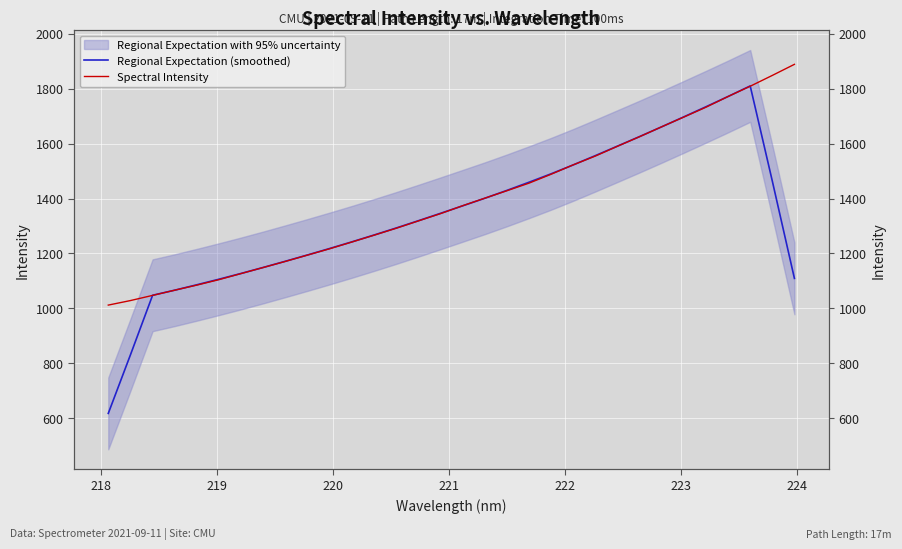

Count the number of categories in the chart.

32